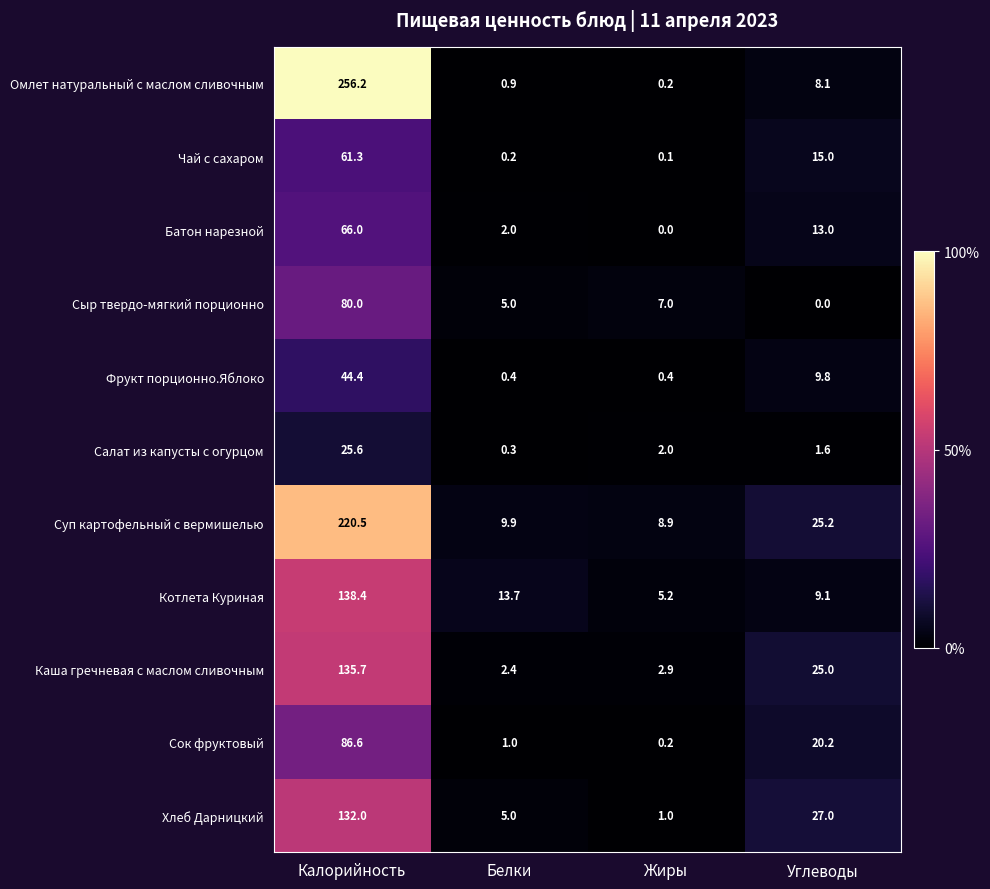

List the series in order of their peak value, lowest first.

Салат из капусты с огурцом, Фрукт порционно.Яблоко, Чай с сахаром, Батон нарезной, Сыр твердо-мягкий порционно, Сок фруктовый, Хлеб Дарницкий, Каша гречневая с маслом сливочным, Котлета Куриная, Суп картофельный с вермишелью, Омлет натуральный с маслом сливочным